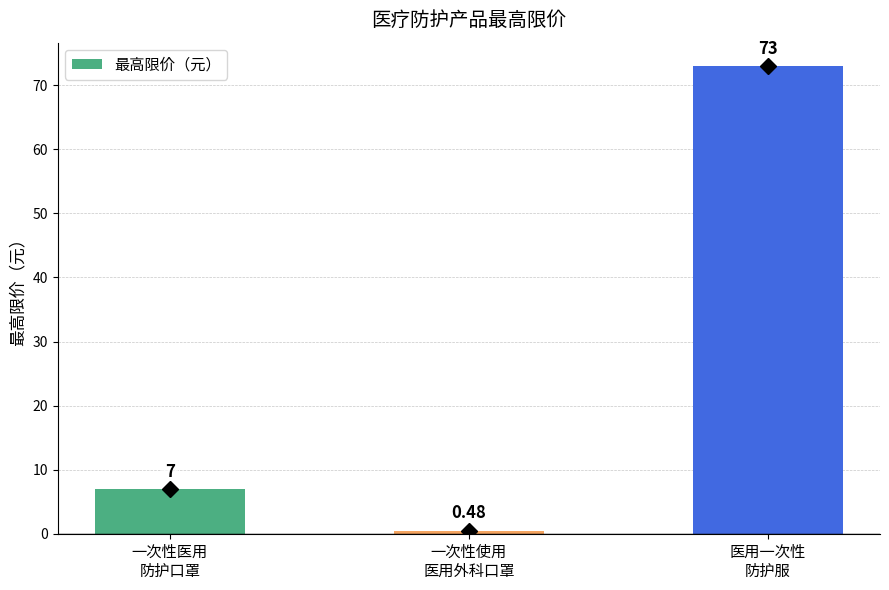

Does the chart contain stacked bars?

No